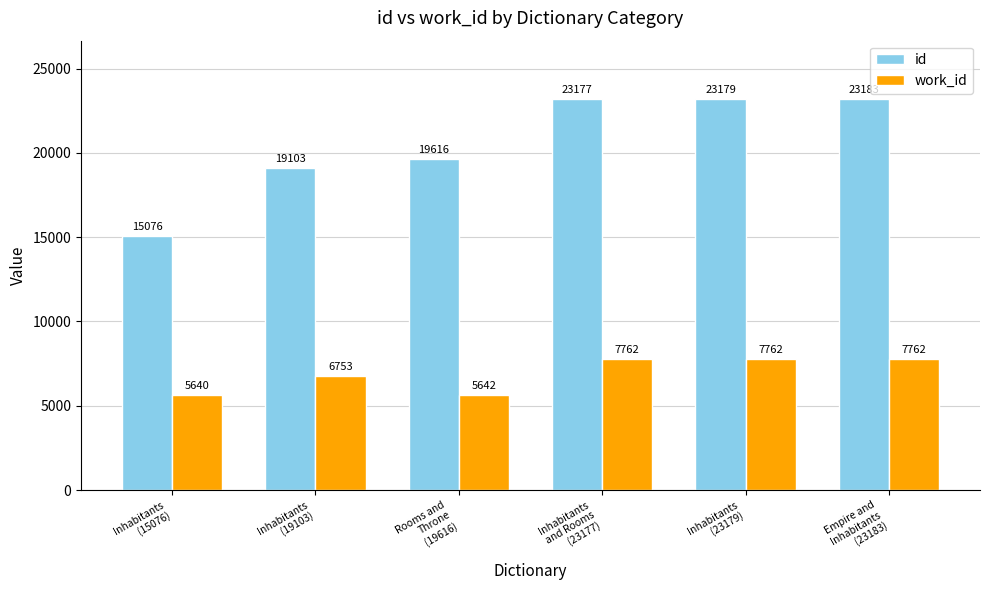

What are all the series names shown in the legend?

id, work_id